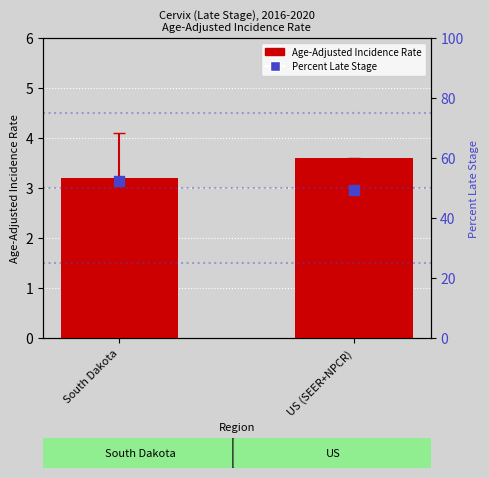

Is the value of Percent Late Stage at US (SEER+NPCR) greater than the value of Age-Adjusted Incidence Rate at US (SEER+NPCR)?

Yes